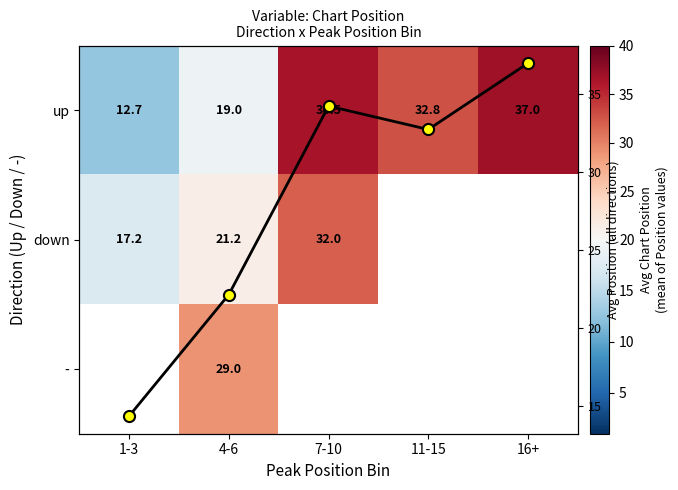

What is the average value of the Avg across all directions series?

28.1